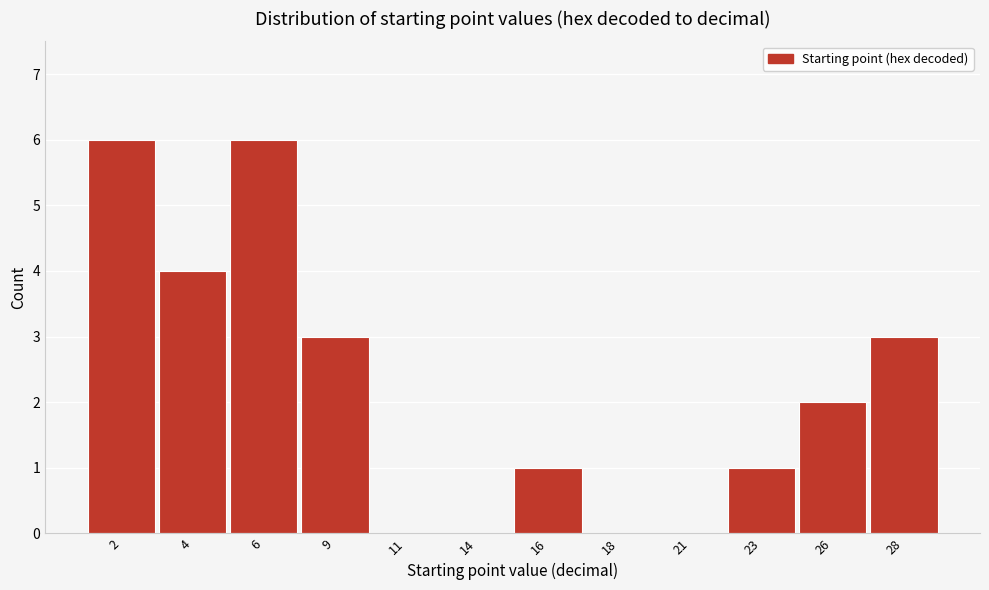

Reading left to right, list all the values displayed in this chart.

2=6	4=4	6=6	9=3	11=0	14=0	16=1	18=0	21=0	23=1	26=2	28=3